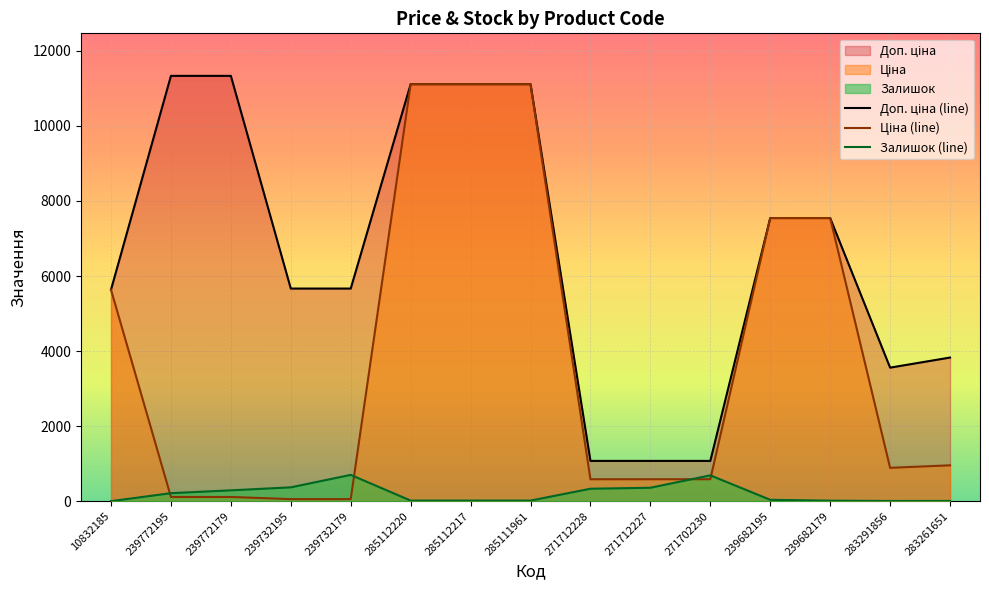

Reading left to right, list all the values displayed in this chart.

Доп. ціна (line): 5636.0	11334.0	11334.0	5667.0	5667.0	11113.6	11113.6	11113.6	1074.5	1074.5	1074.5	7545.9	7545.9	3559.7	3828.4
Ціна (line): 5636.0	113.3	113.3	56.7	56.7	11113.6	11113.6	11113.6	586.0	586.0	586.0	7545.9	7545.9	889.9	957.1
Залишок (line): 2.0	215.0	290.0	370.0	702.0	17.0	17.0	17.0	333.0	359.0	690.0	38.0	15.0	7.0	8.0